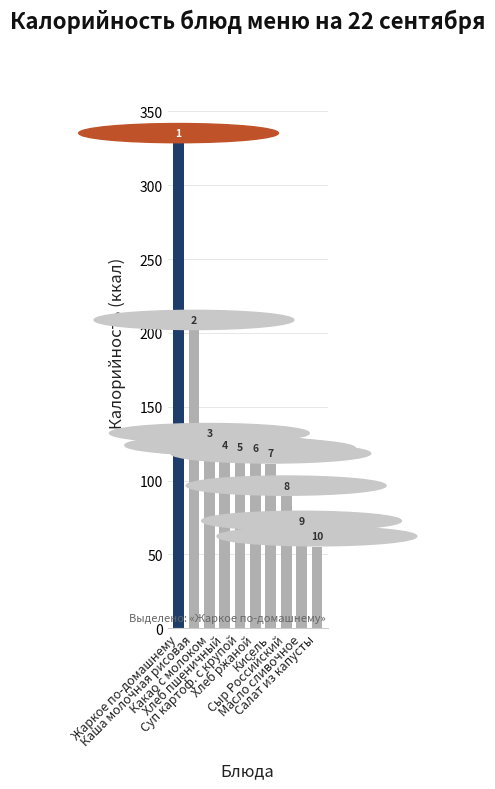

Does the chart contain any negative values?

No